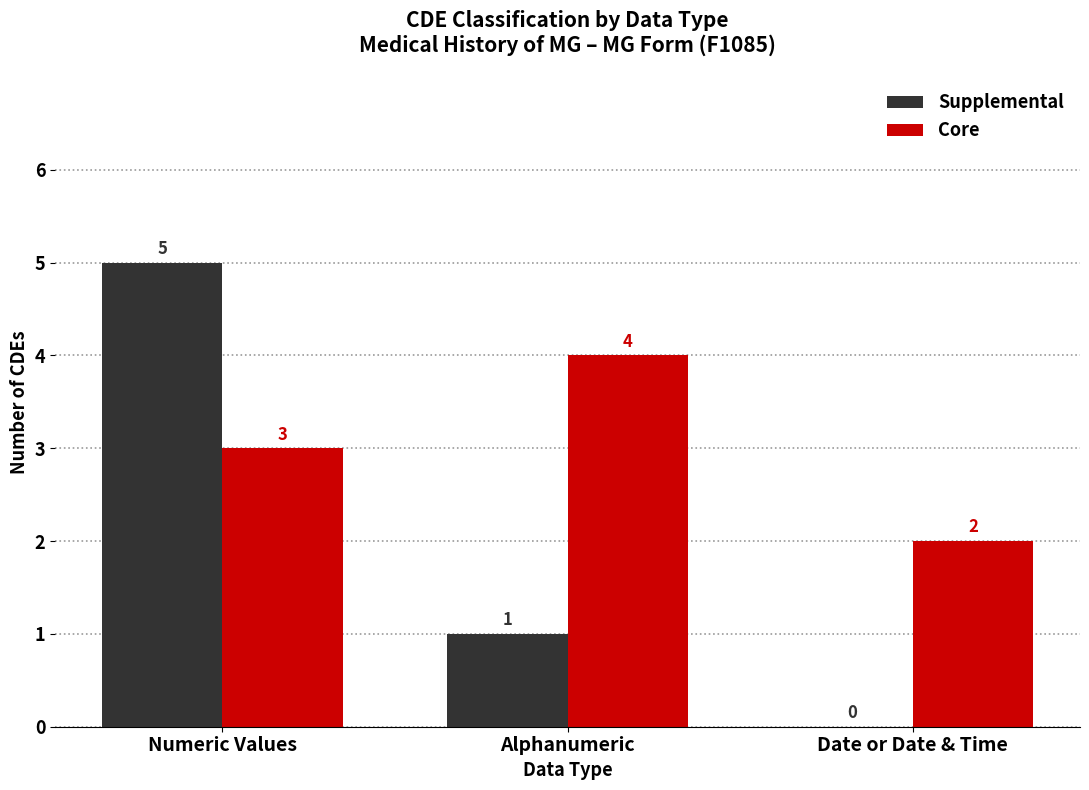

Which series has the largest range (max minus min)?

Supplemental